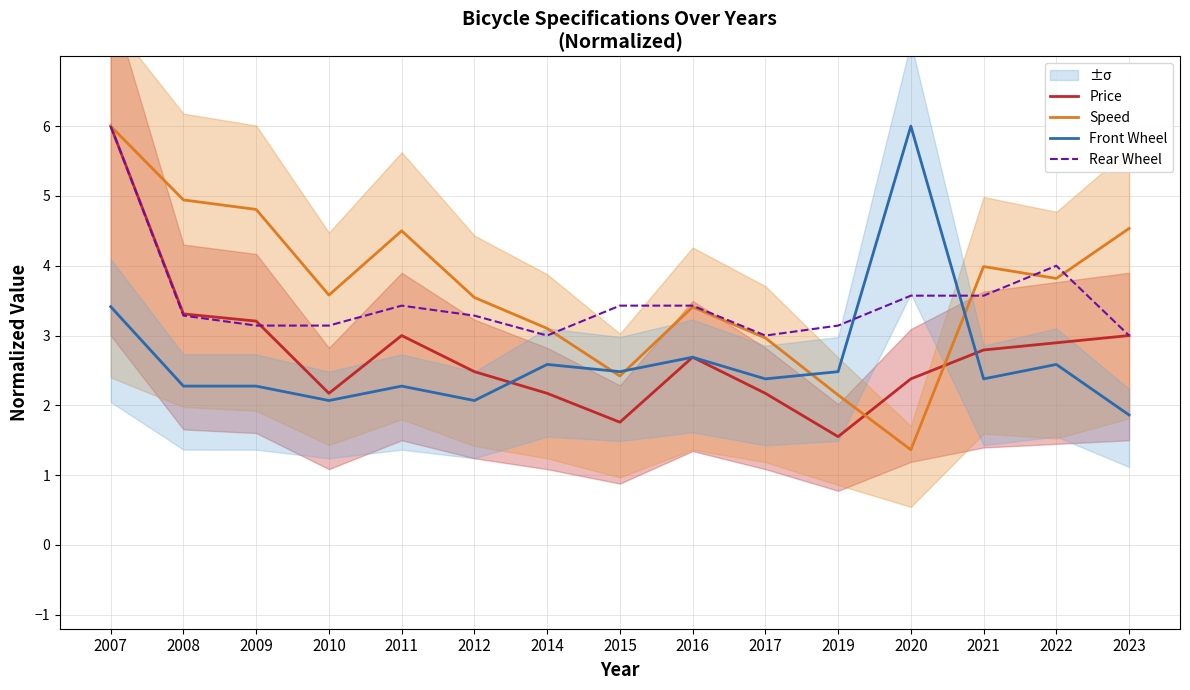

Between which two adjacent categories do Front Wheel and Speed first intersect?

2014 and 2015